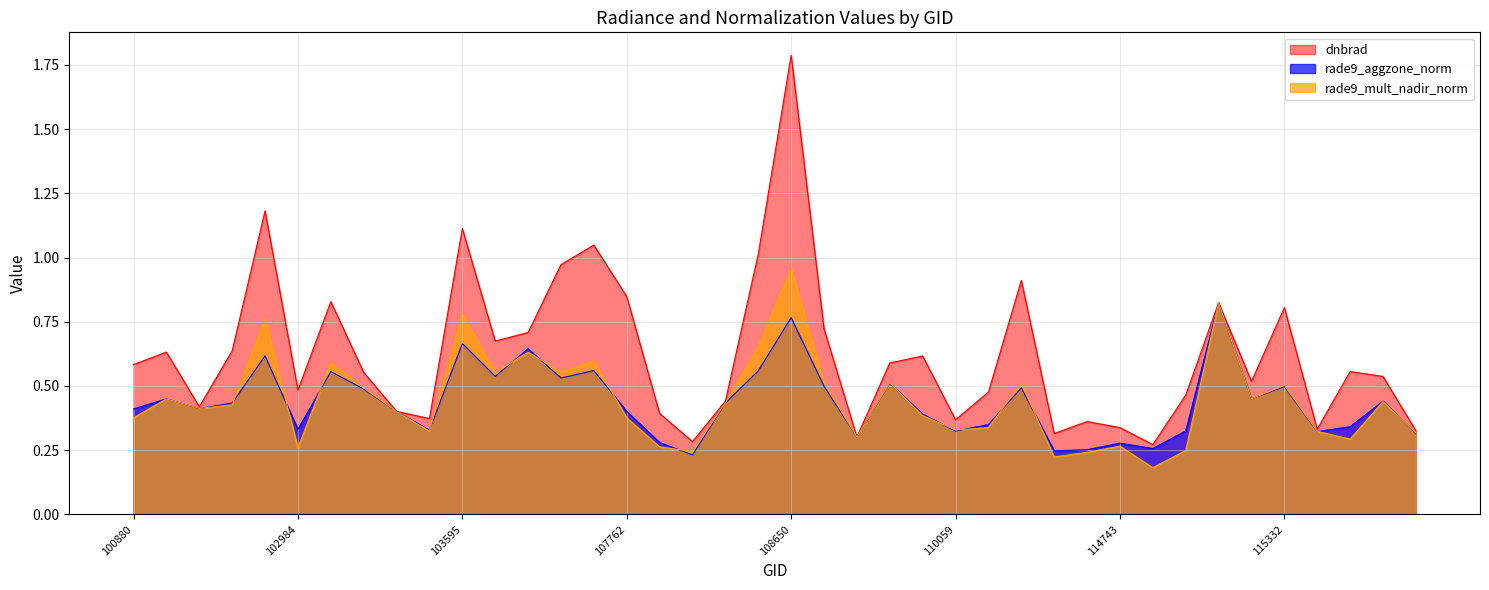

What is the sum of the rade9_mult_nadir_norm values at 114970 and 102984?

0.5